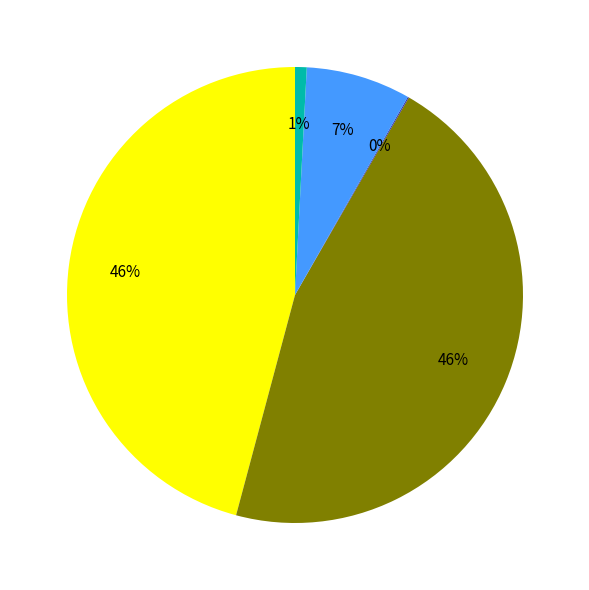

To the nearest percent, what is the difference between the largest and smallest slice percentages?

46%